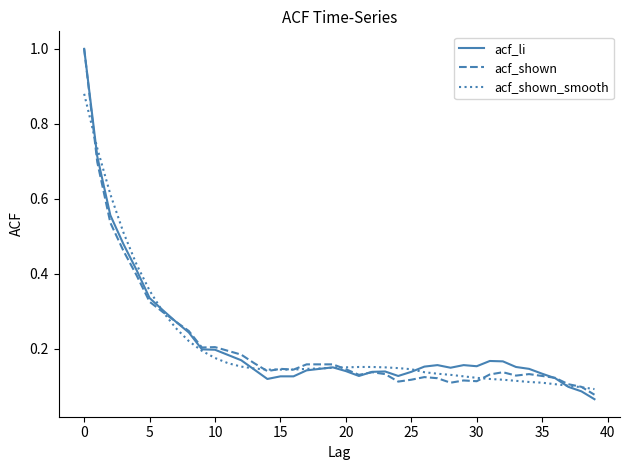

Which series has the largest range (max minus min)?

acf_li